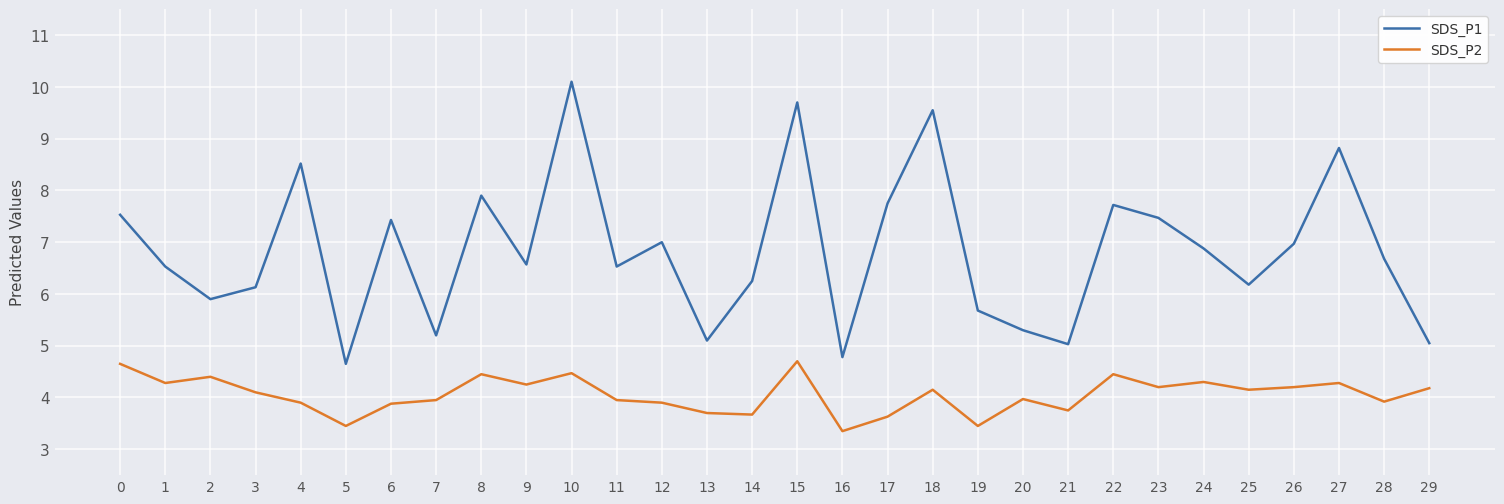

How many interior local valleys does the SDS_P1 series have?

9